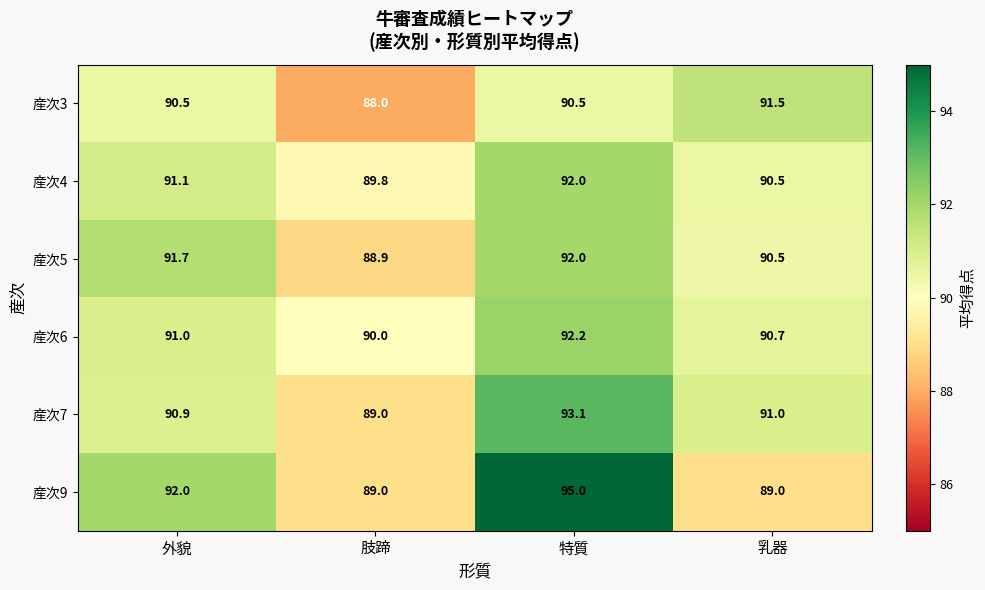

Count the 産次9 values in the range 89 to 95.

4